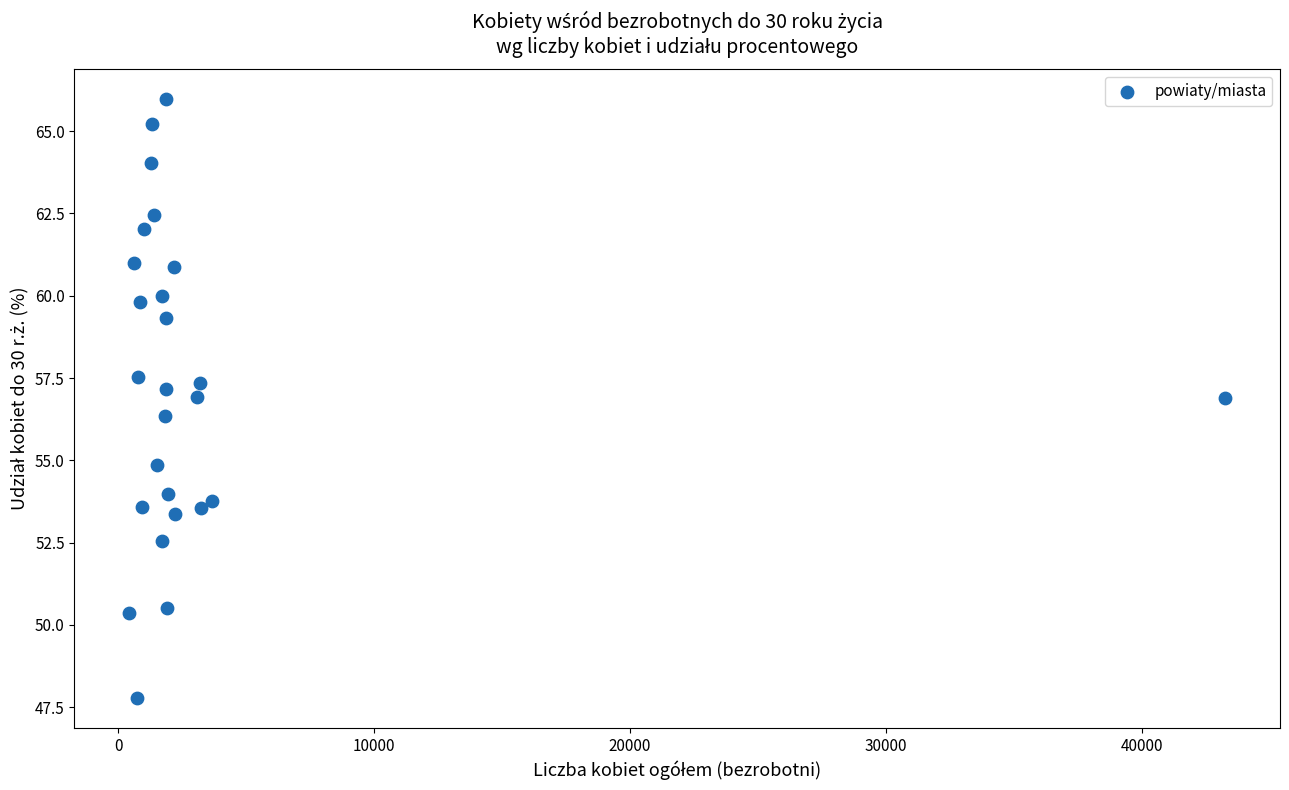

What Y value in the scatter plot is closest to 56?

56.3